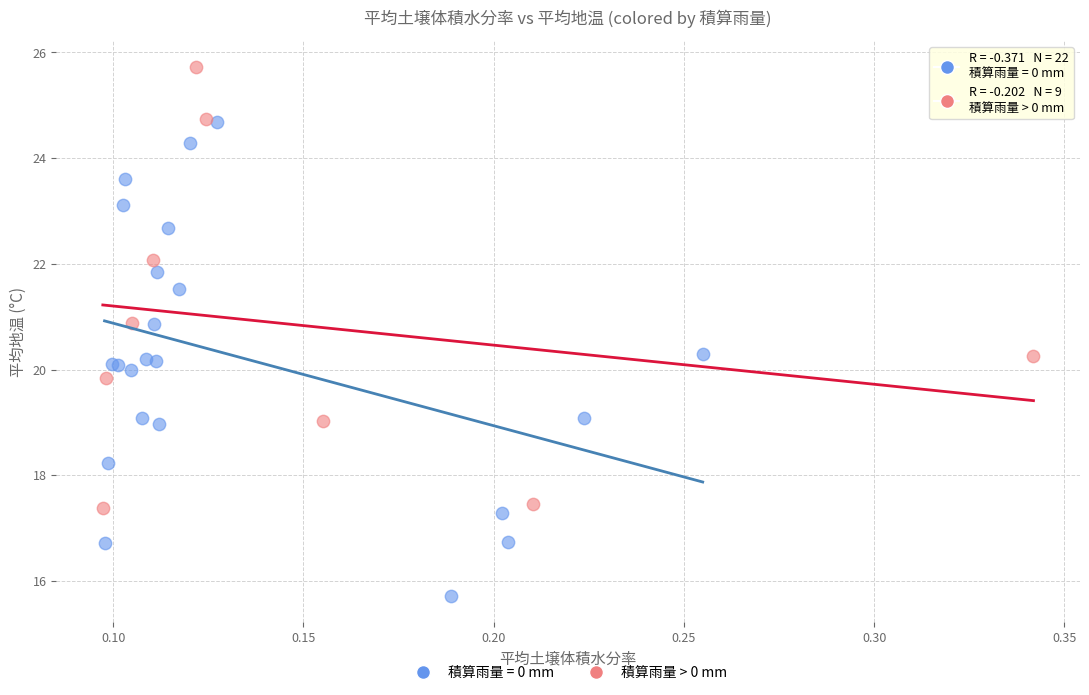

Which series reaches the minimum Y coordinate?

積算雨量 = 0 mm